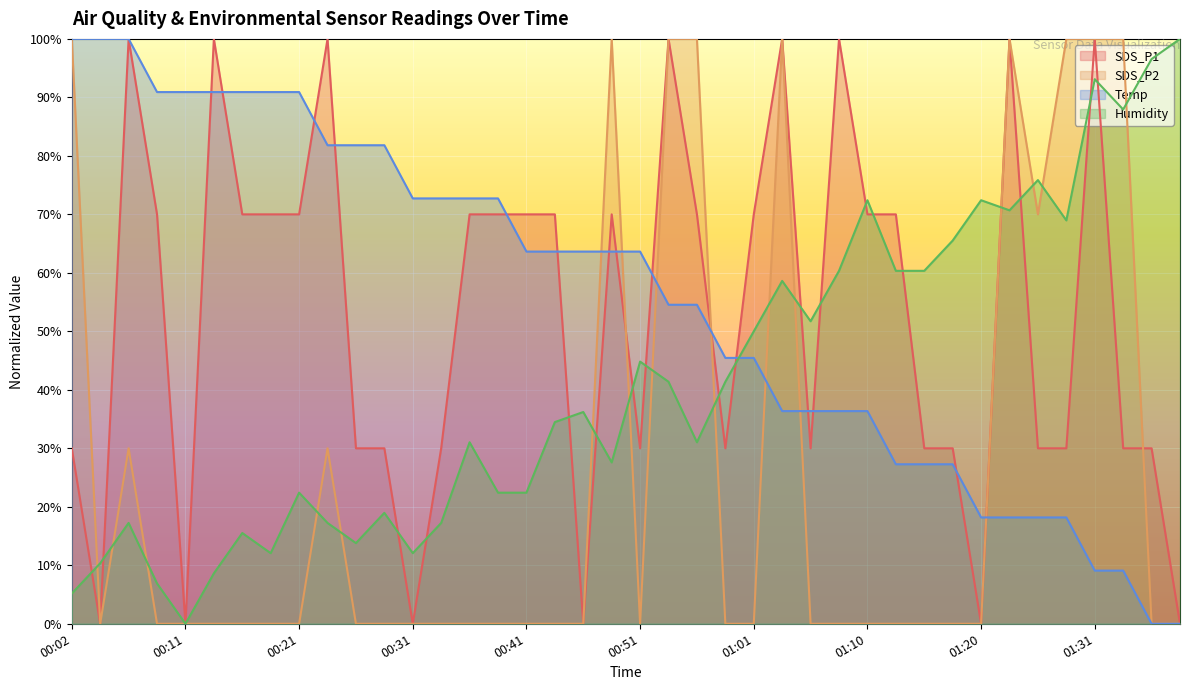

Which label corresponds to the largest value in the chart?

00:06